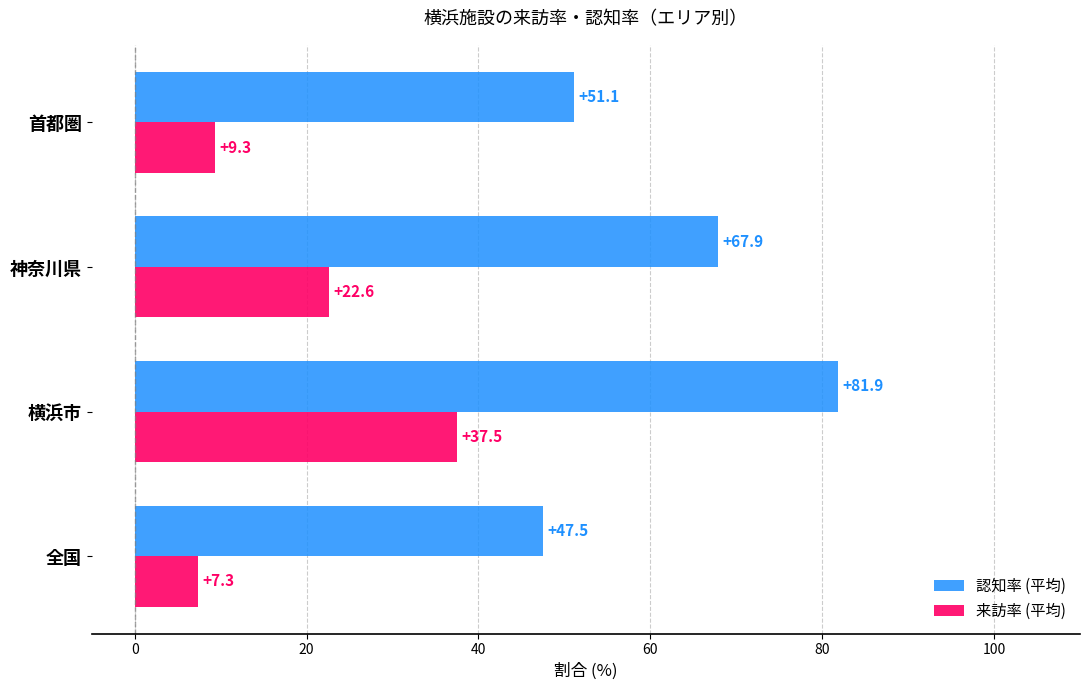

Is the value of 来訪率 (平均) at 全国 greater than the value of 認知率 (平均) at 全国?

No